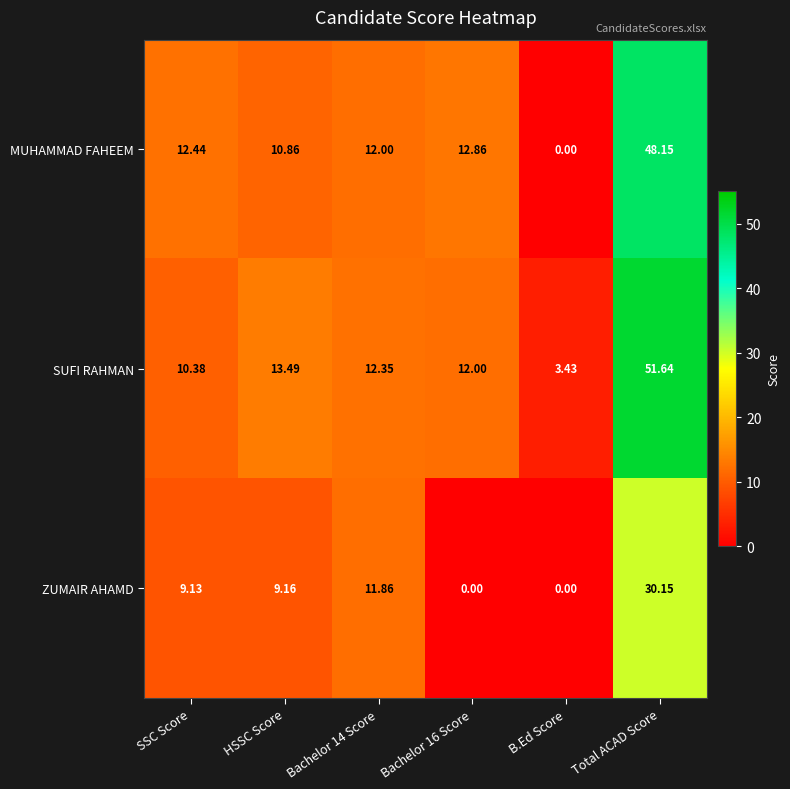

Where does the MUHAMMAD FAHEEM series first go above 12?

SSC Score